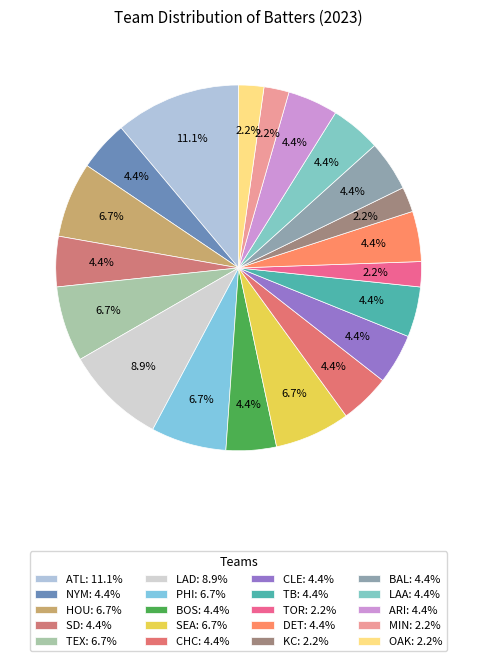

Rank the categories by value from highest to lowest.

ATL, LAD, HOU, TEX, PHI, SEA, NYM, SD, BOS, CHC, CLE, TB, DET, BAL, LAA, ARI, TOR, KC, MIN, OAK